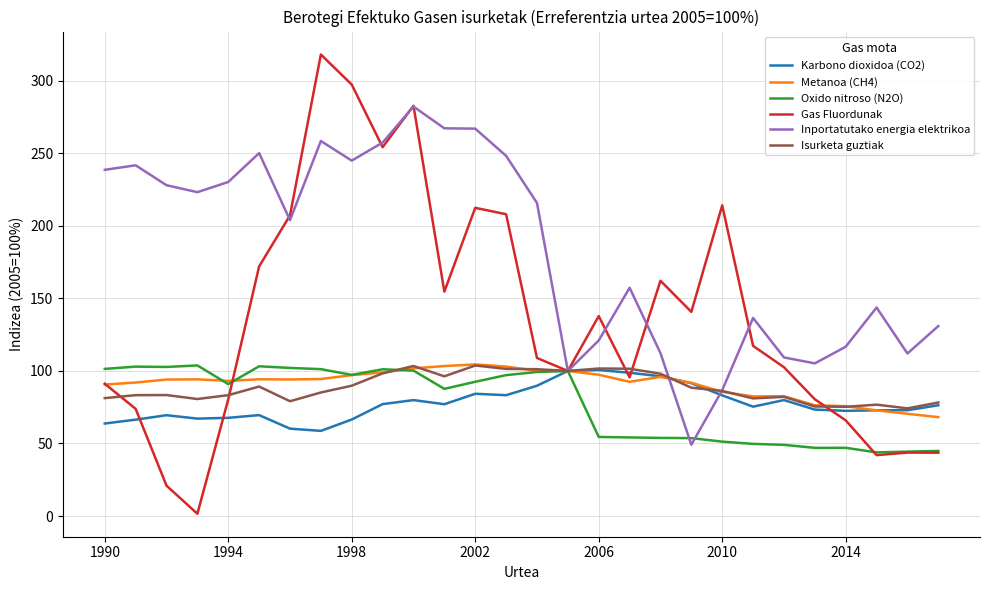

What is the highest value of the Oxido nitroso (N2O) series?

103.8